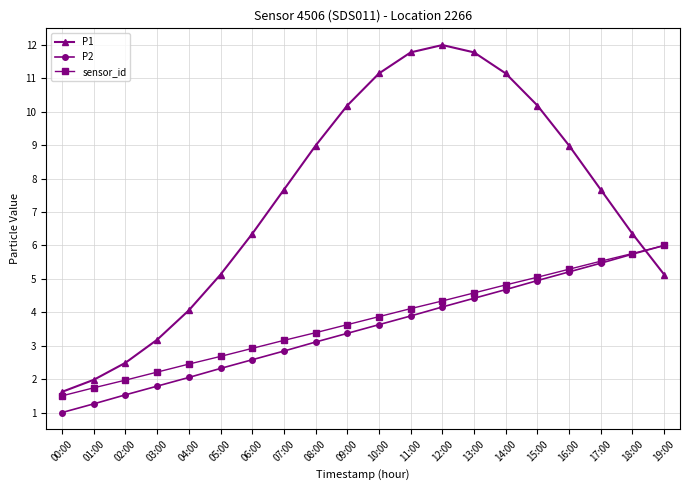

The sensor_id series shows 3.9 at 10:00. True or false?

True